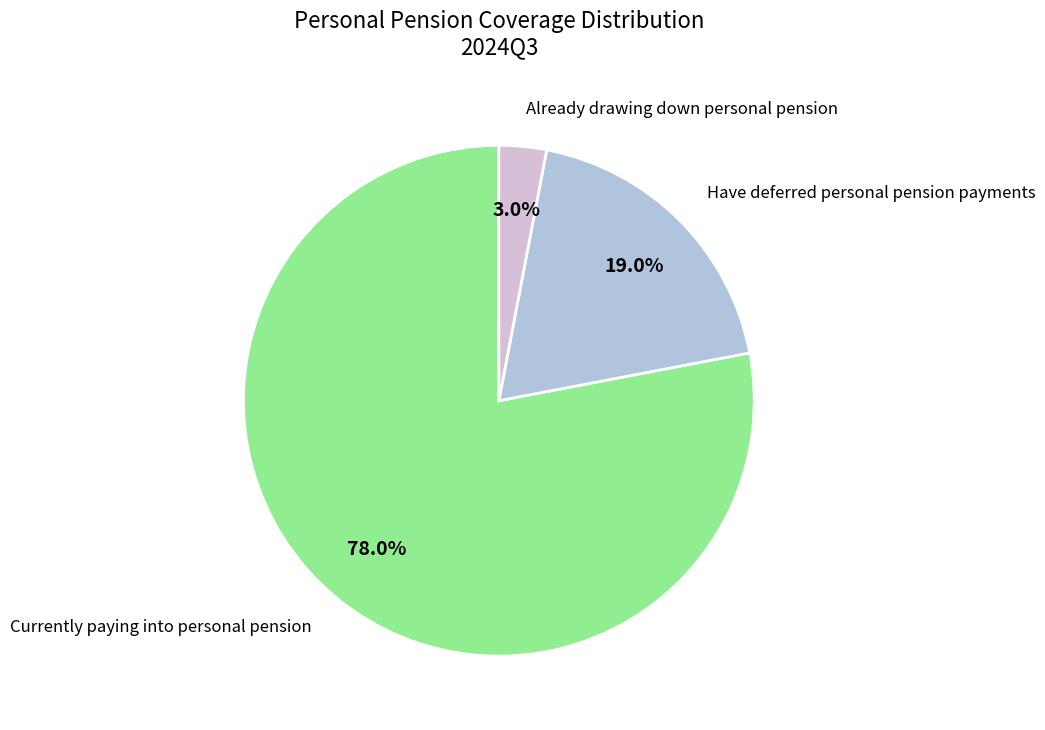

Does any single category account for the majority?

Yes